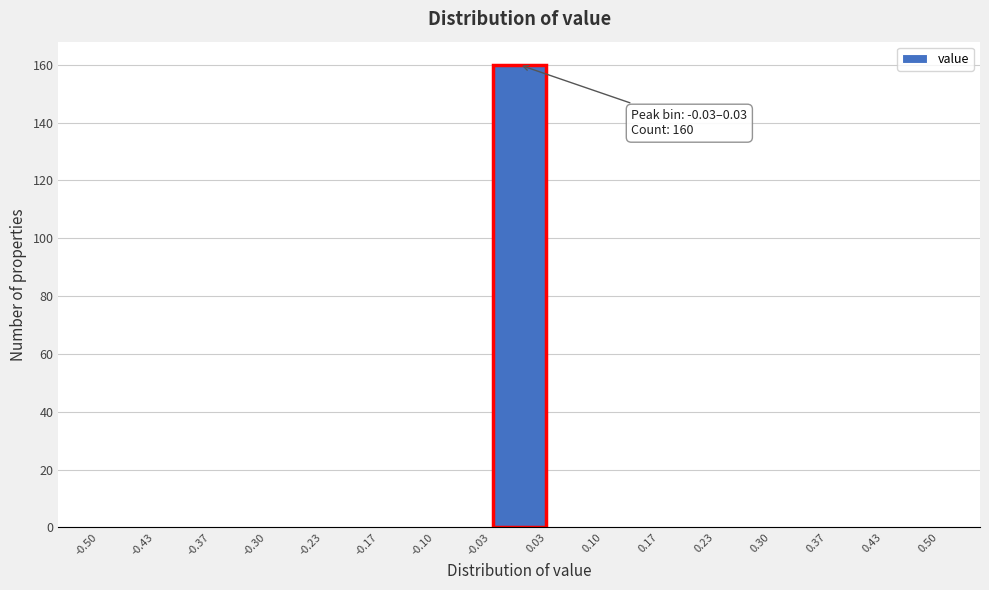

Which range on the x-axis has the tallest bar?

-0.03 to 0.03